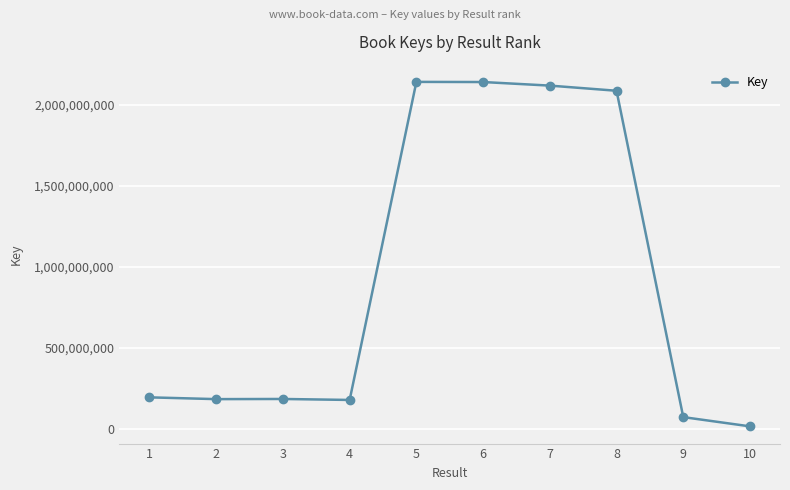

What is the sum of all values?

9316552308